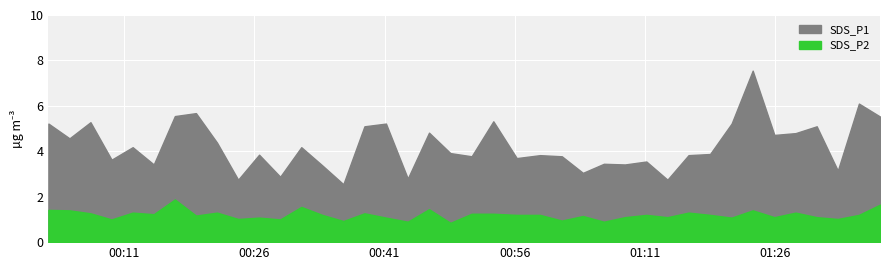

True or false: SDS_P2 and SDS_P1 cross at least once.

False